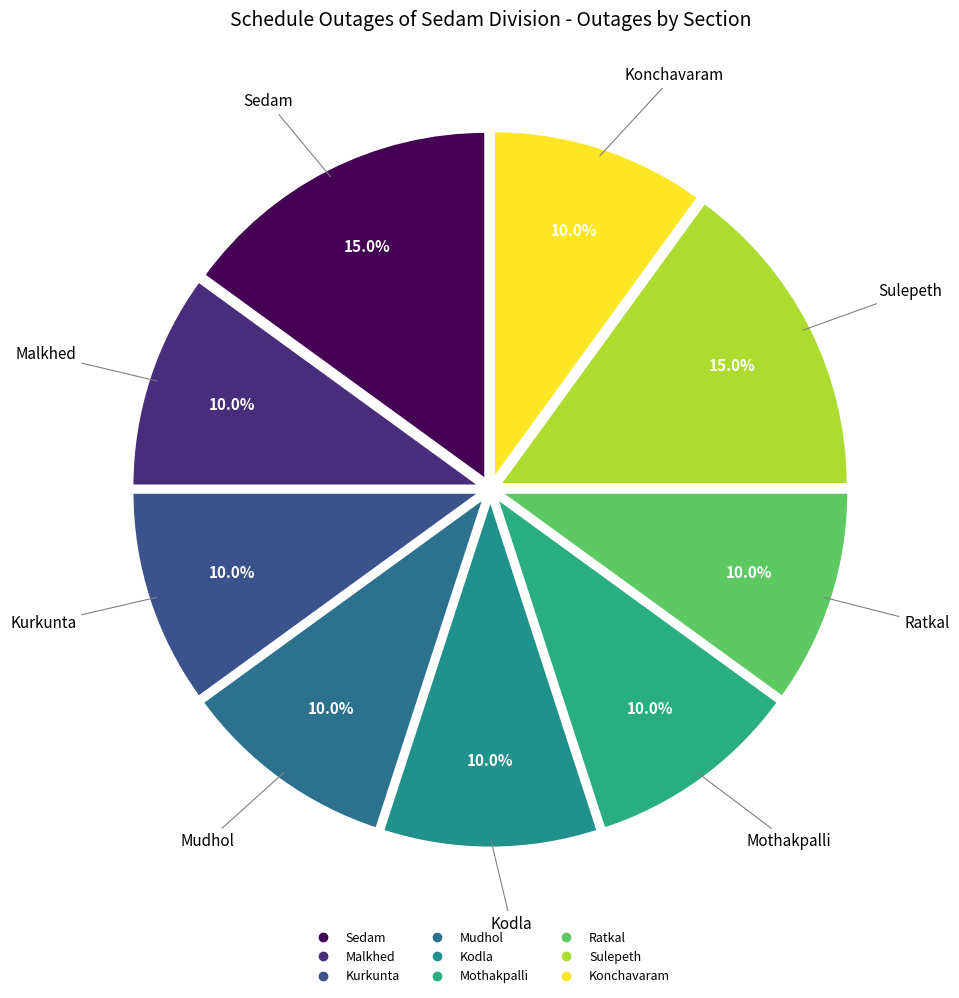

Is the sum of Kurkunta and Malkhed greater than half?

No